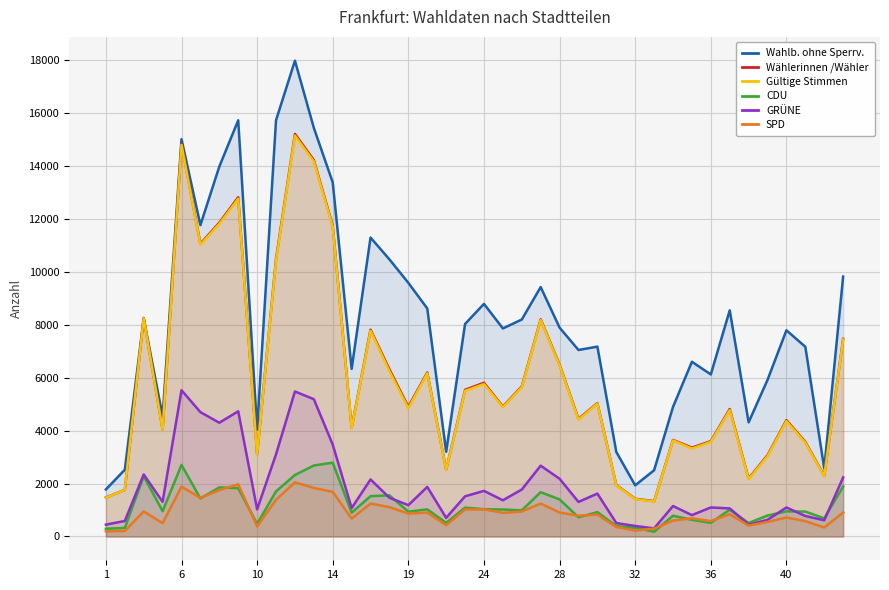

Which series has the largest range (max minus min)?

Wahlb. ohne Sperrv.